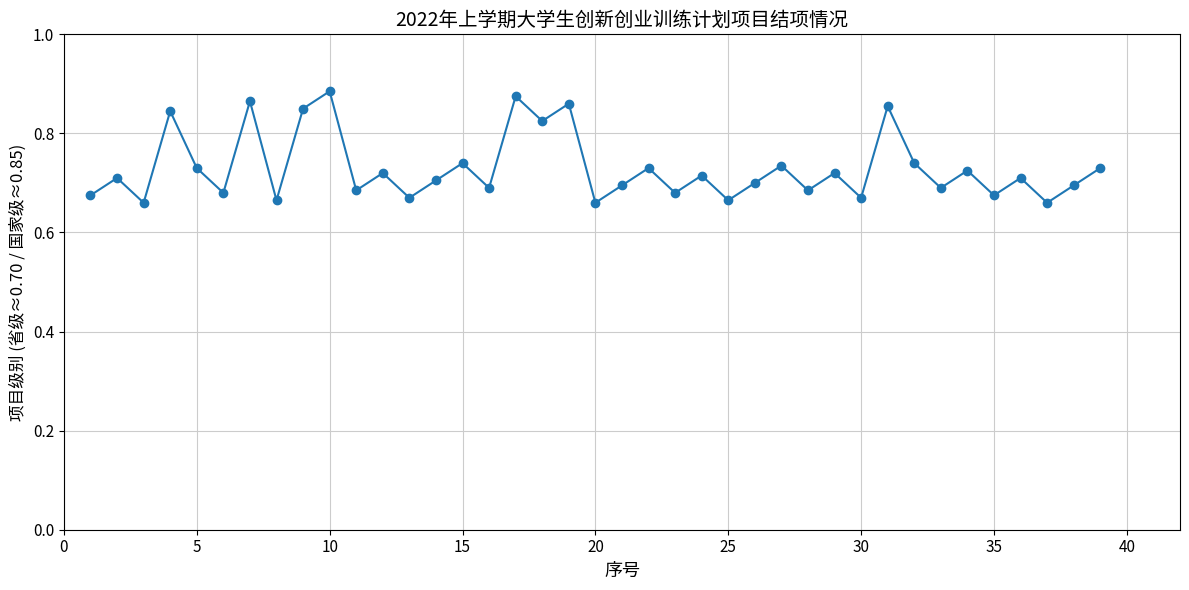

What is the sum of all values?

28.5